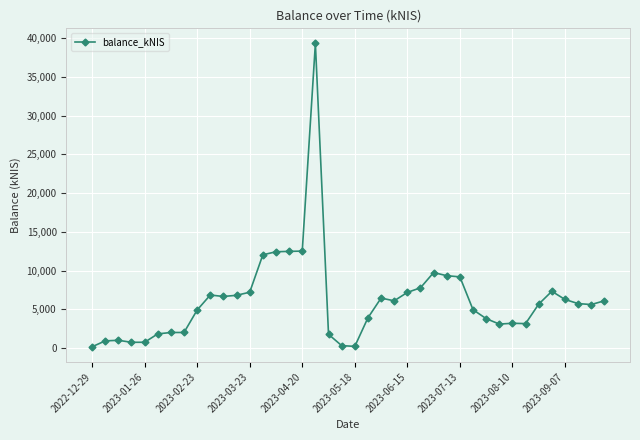

What is the maximum value shown in the chart?

39320.6